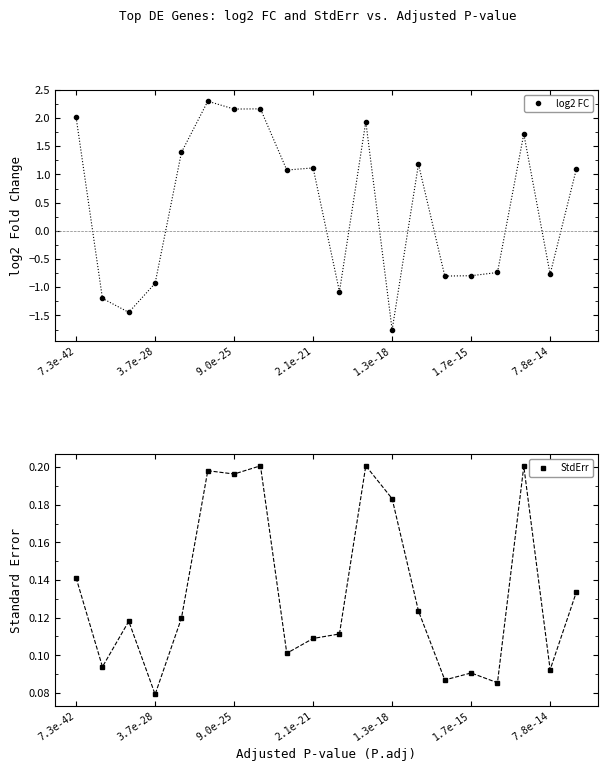

Is it true that StdErr equals 0.0 at 1.7e-15?

False